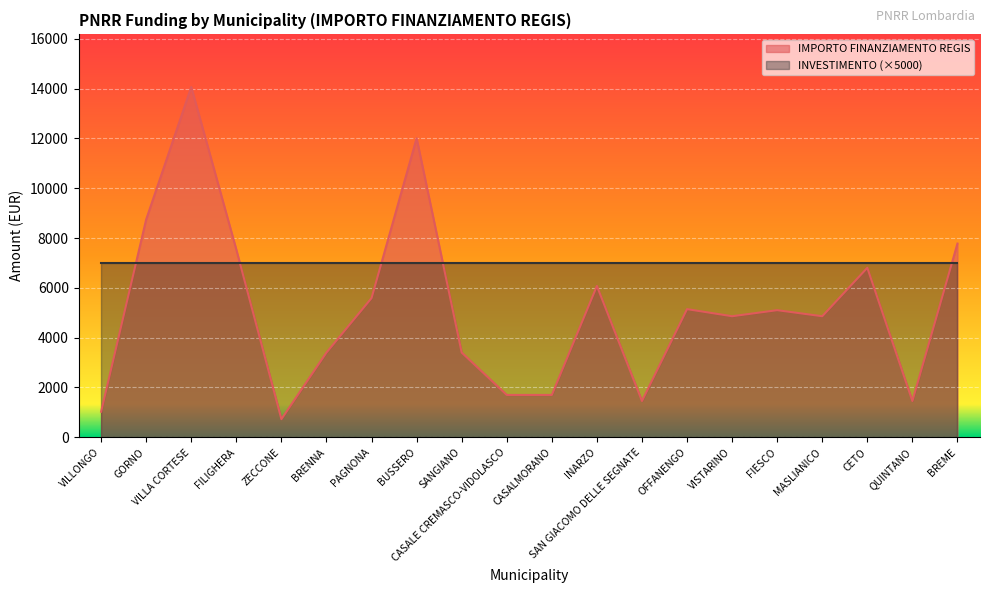

What is the difference between the maximum and minimum values?

13334